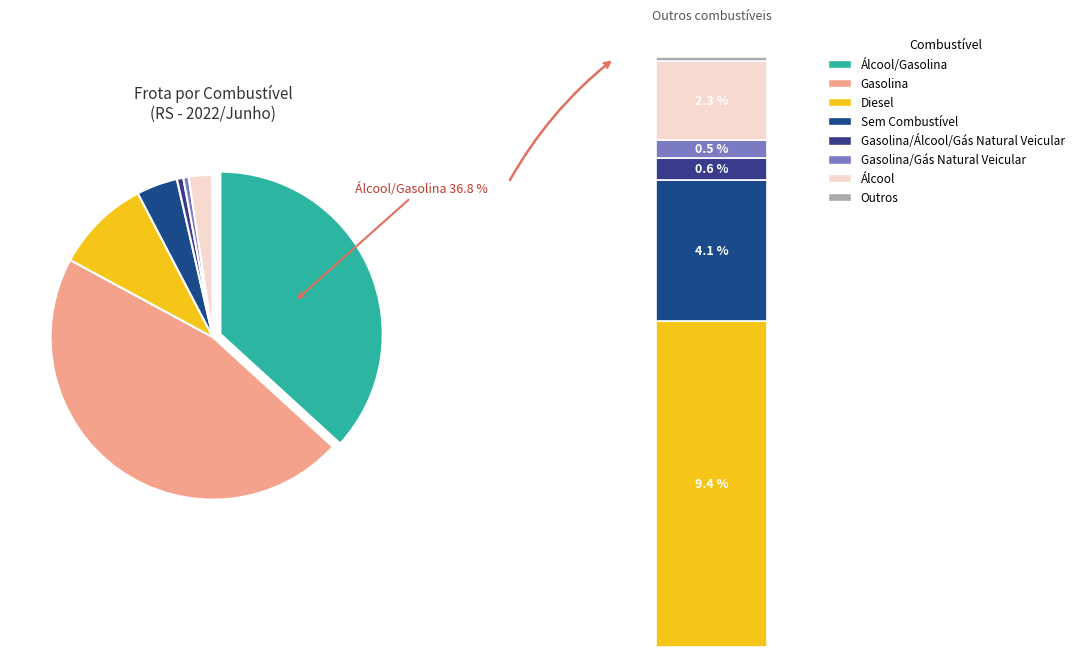

The Gasolina/Gás Natural Veicular slice represents 11% of the pie. True or false?

False